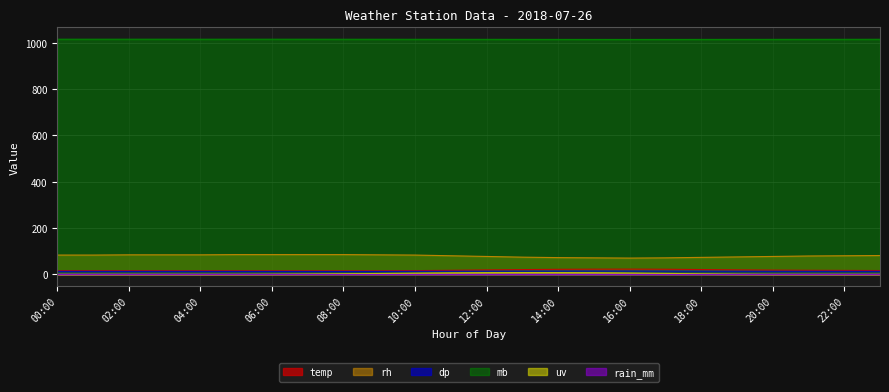

Count the number of data series in this chart.

6